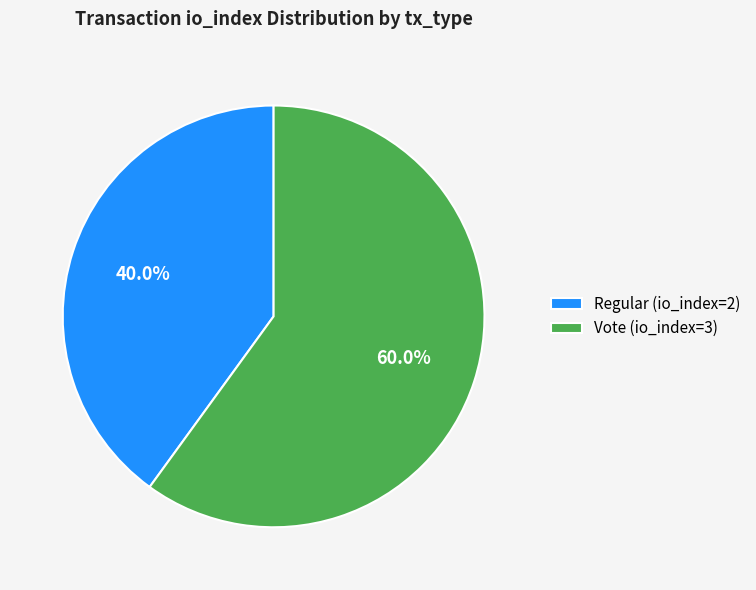

What is the ratio of the value at Regular (io_index=2) to the value at Vote (io_index=3)?

0.7